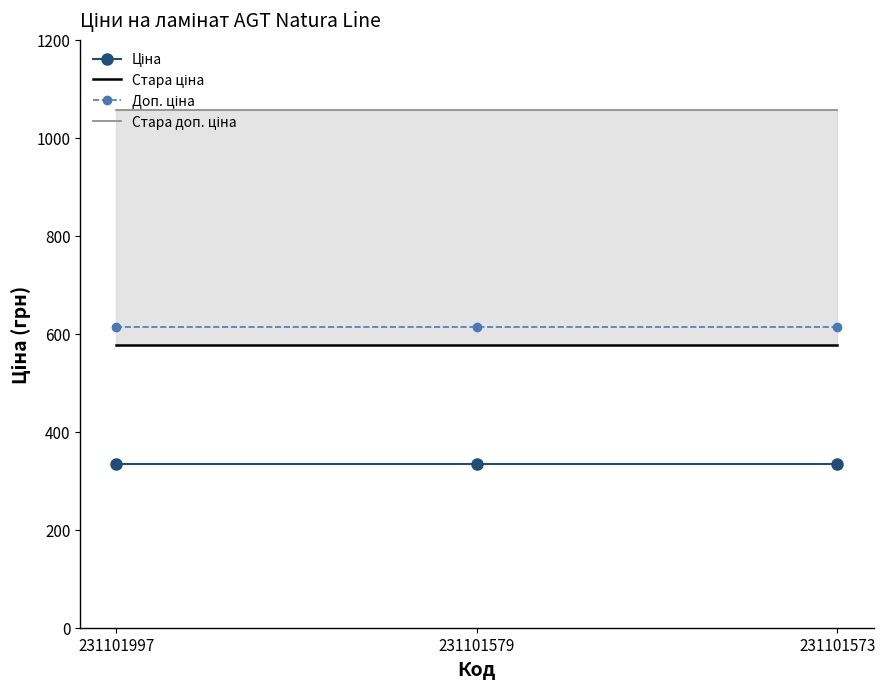

Rank the categories by Стара доп. ціна value from highest to lowest.

231101997, 231101579, 231101573